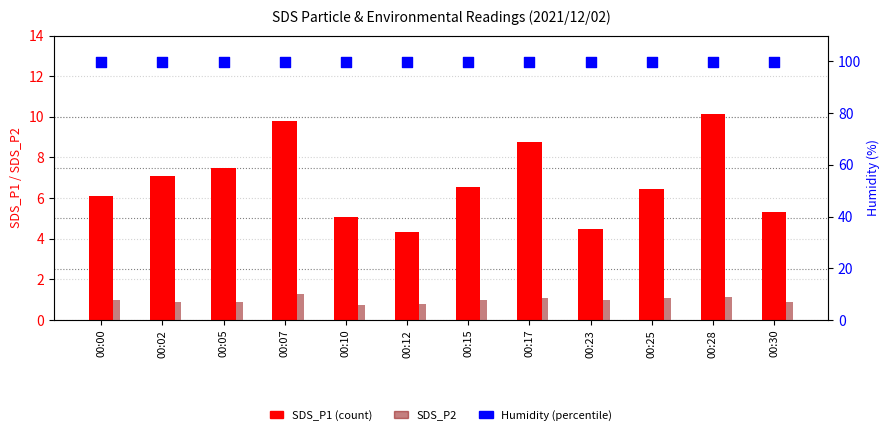

At how many categories does at least one series exceed 40?

12